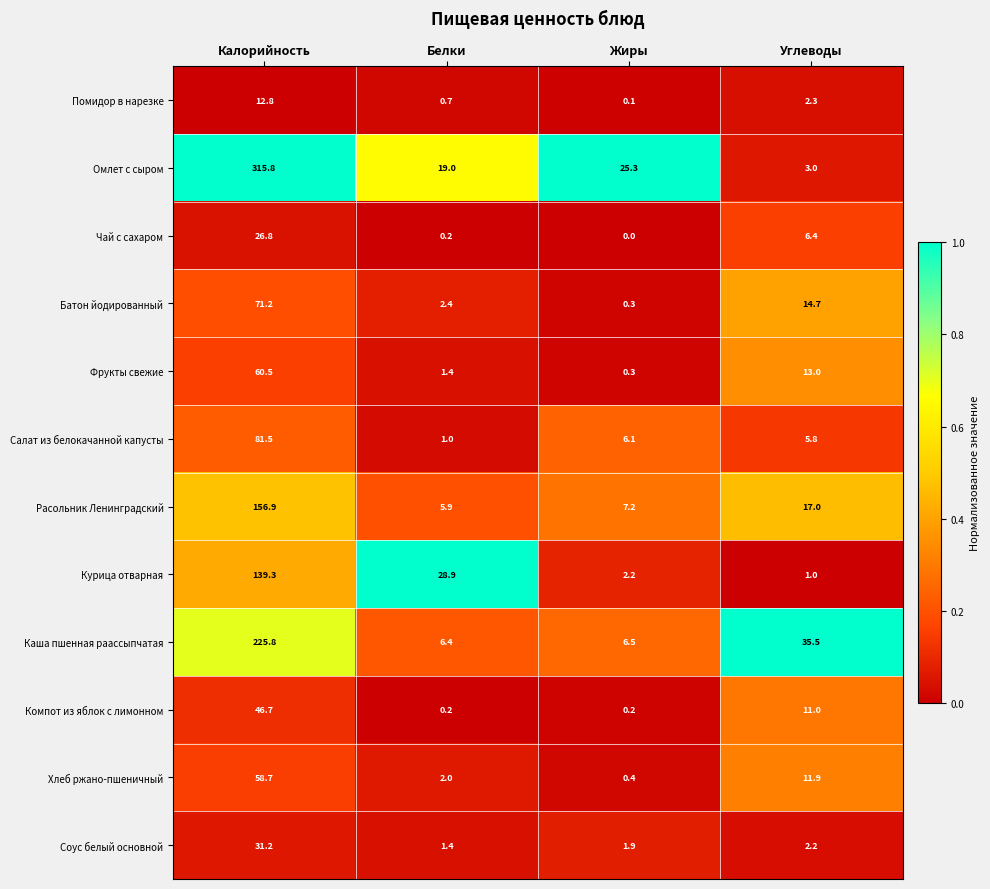

What is the sum of all Расольник Ленинградский values?

187.0